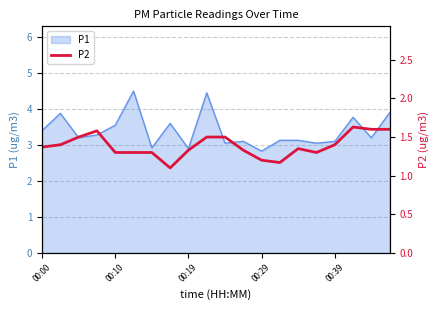

The P1 series shows 4.5 at 00:19. True or false?

False